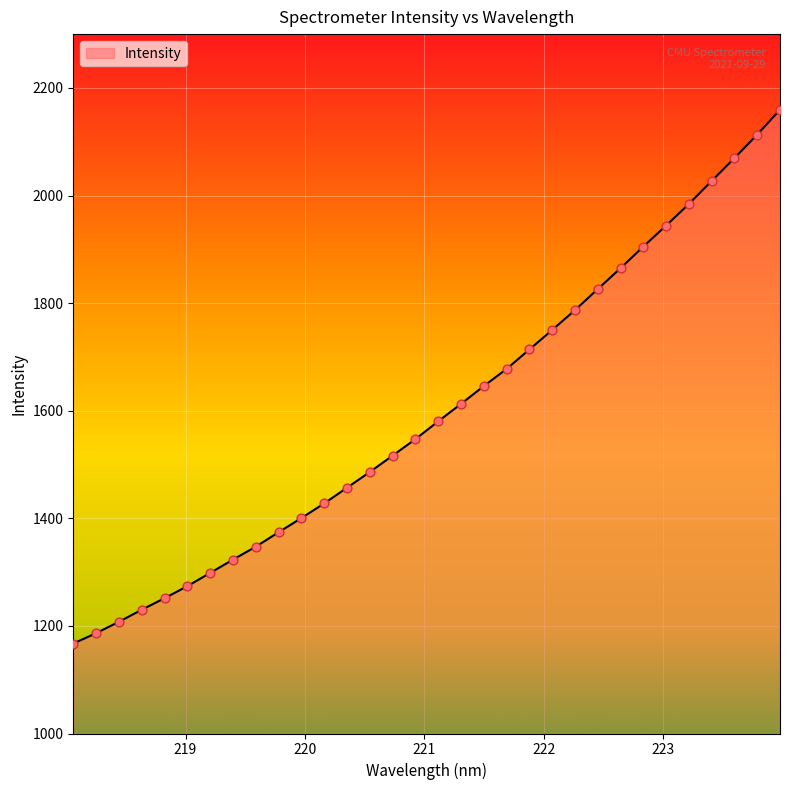

What is the maximum value shown in the chart?

2159.4